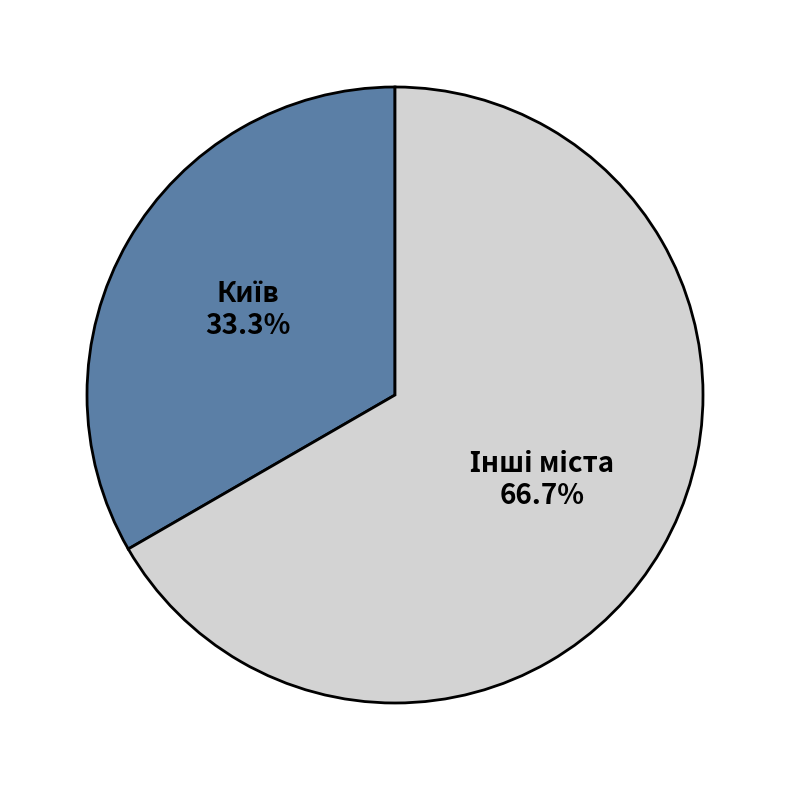

Is there any slice that represents more than half of the pie?

Yes